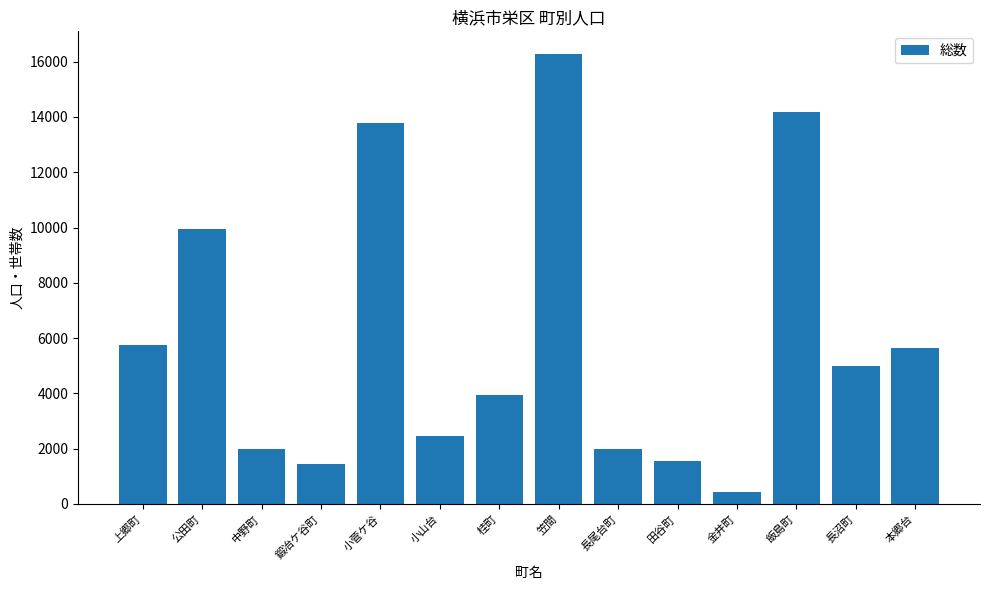

What position from the left is 鍛冶ケ谷町?

4